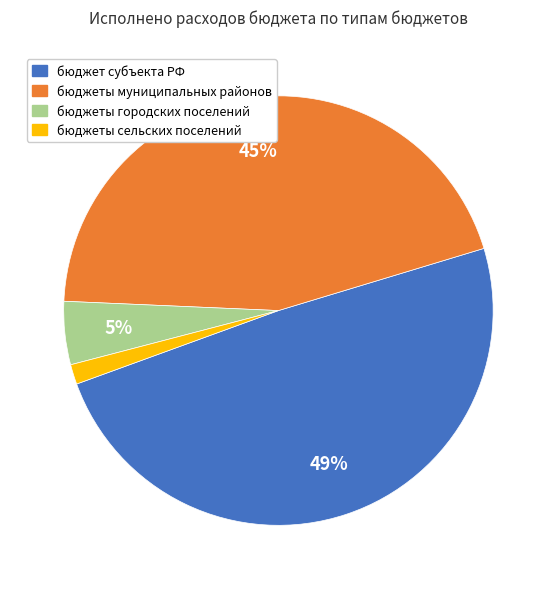

Does any single category account for the majority?

No